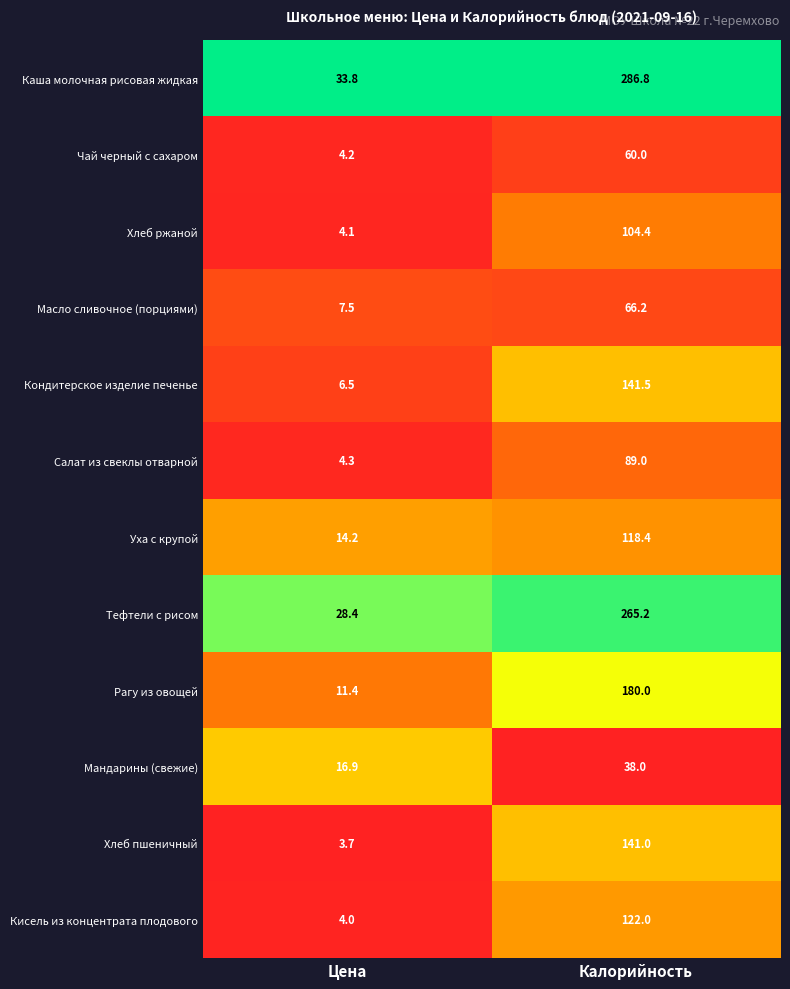

Which category has the lowest value across all series?

Цена